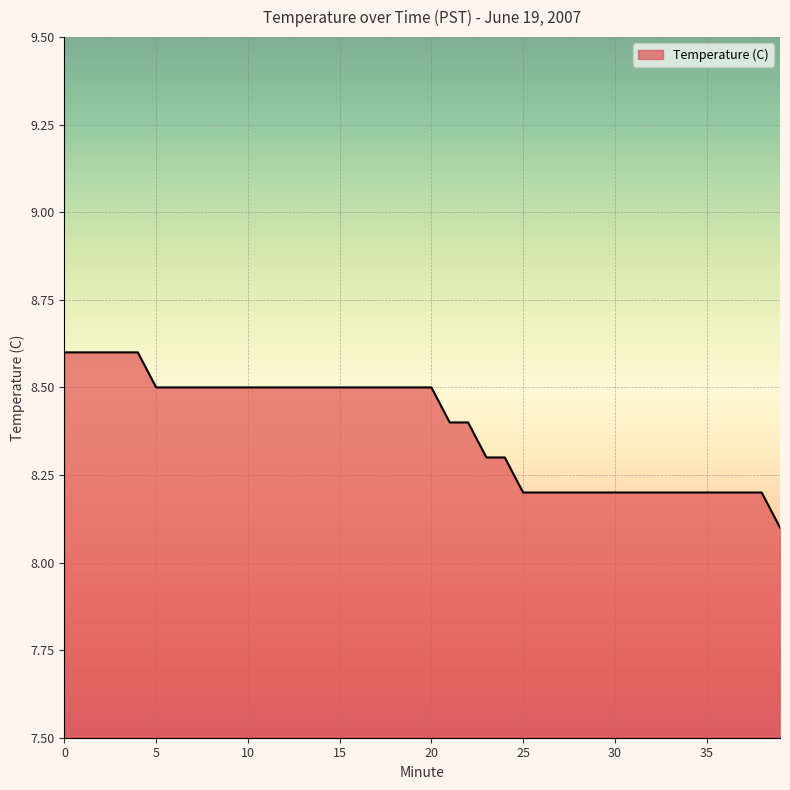

How many lines are shown in the chart?

1